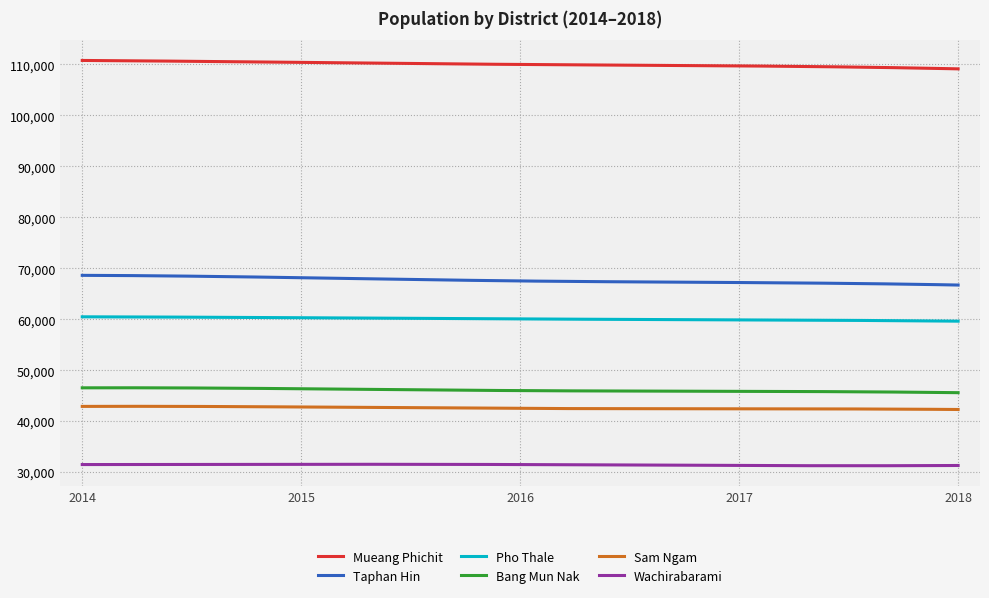

What is the smallest value displayed?

31248.4